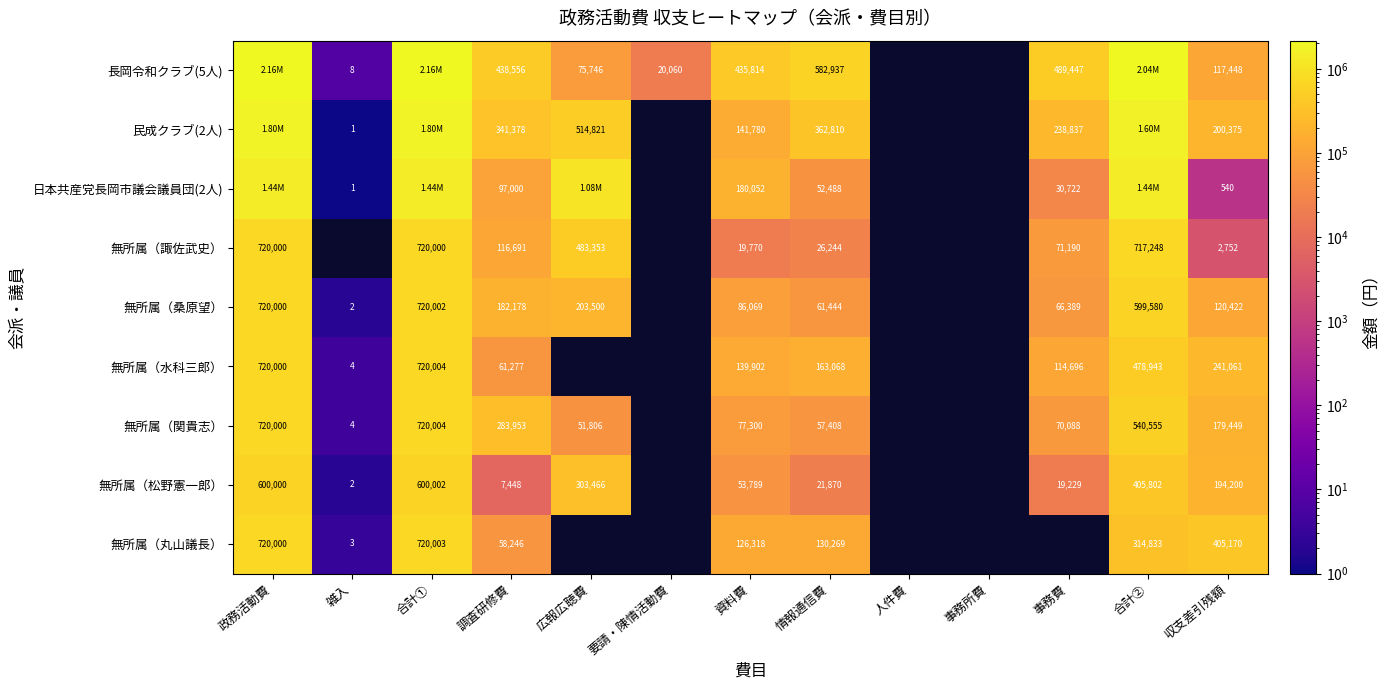

What is the sum of the 無所属（諏佐武史） values at 収支差引残額 and 広報広聴費?

486105